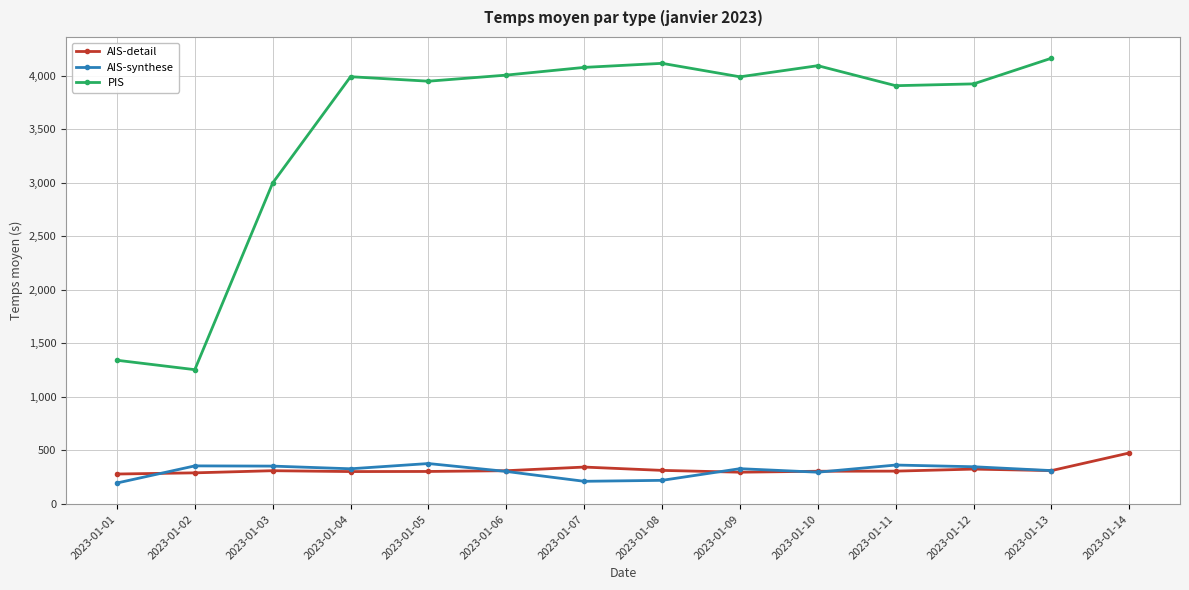

Is the value of AIS-detail at 2023-01-09 greater than the value of AIS-synthese at 2023-01-06?

No